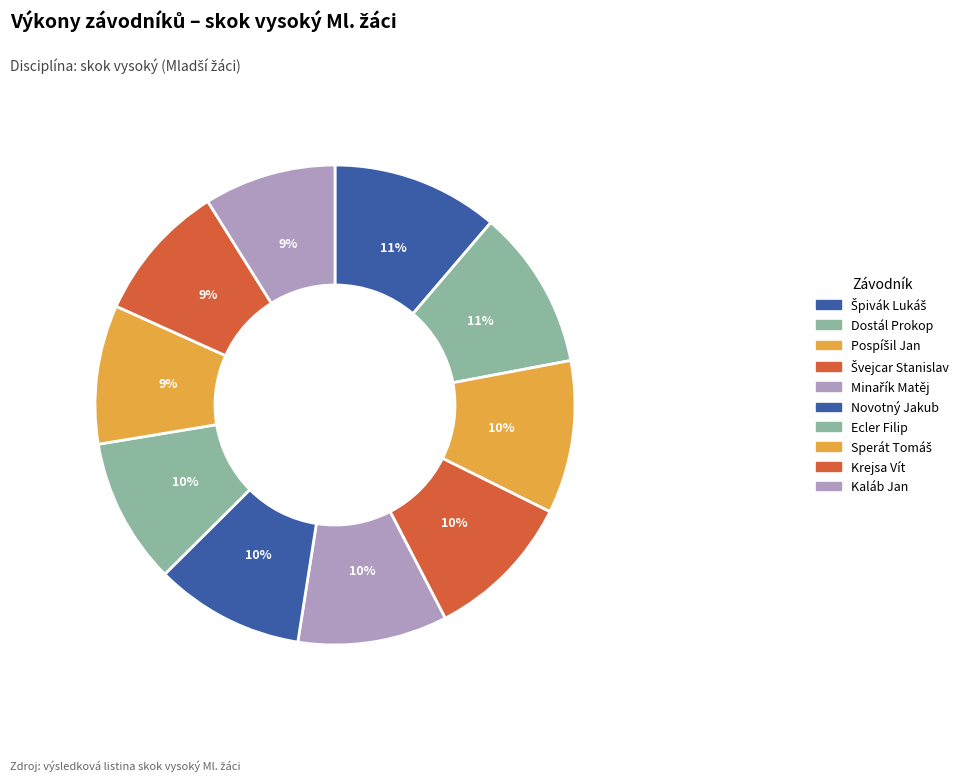

True or false: Špivák Lukáš accounts for 1% of the total.

False